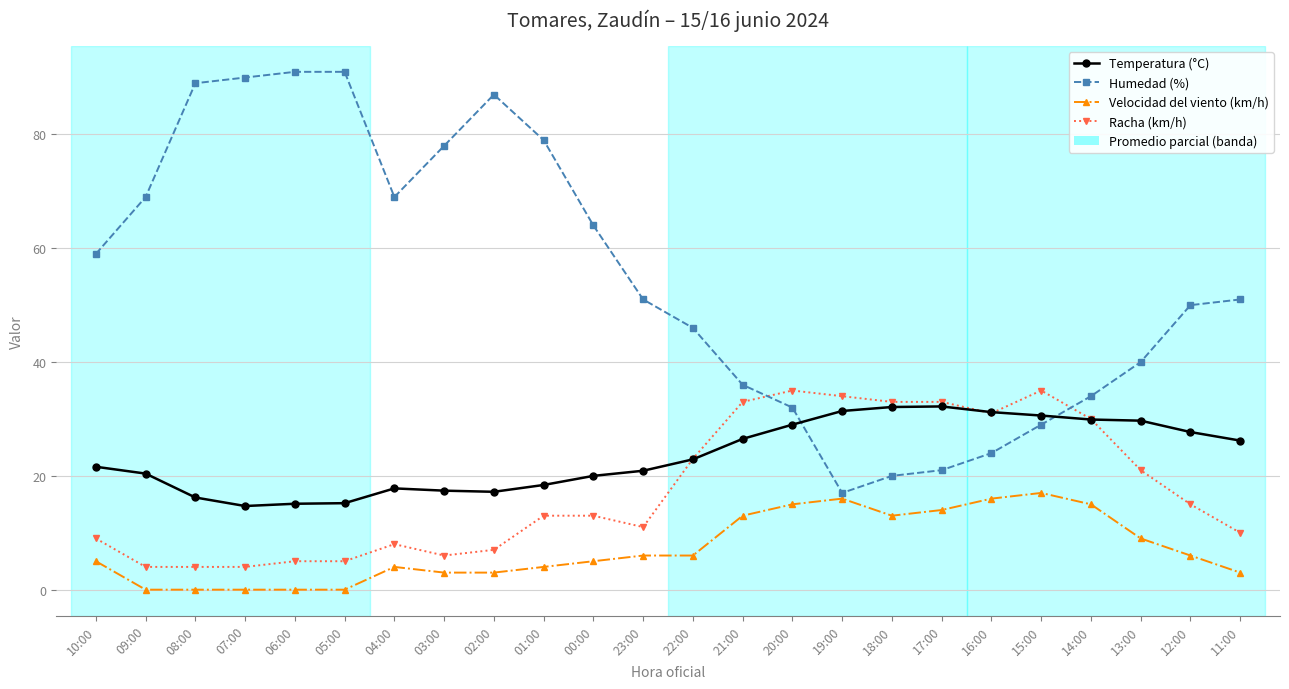

How many distinct data groups are displayed?

4